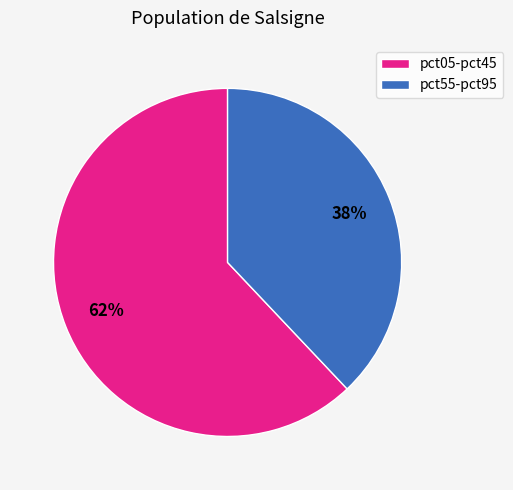

To the nearest percent, what is the average slice percentage?

50%